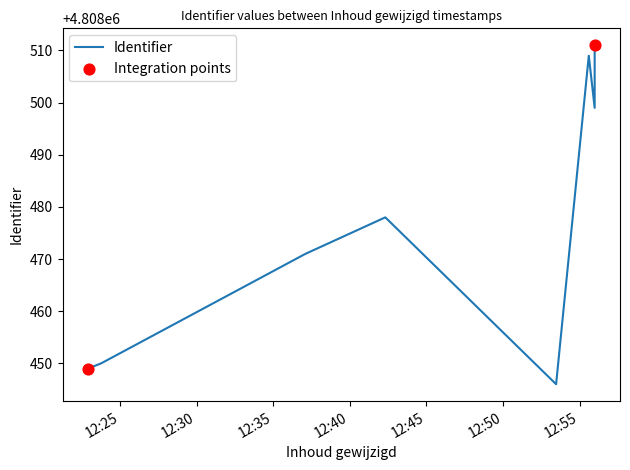

Approximately how many times larger is the value at 2018-11-14 12:53:28 compared to 2018-11-14 12:55:59?

1.0